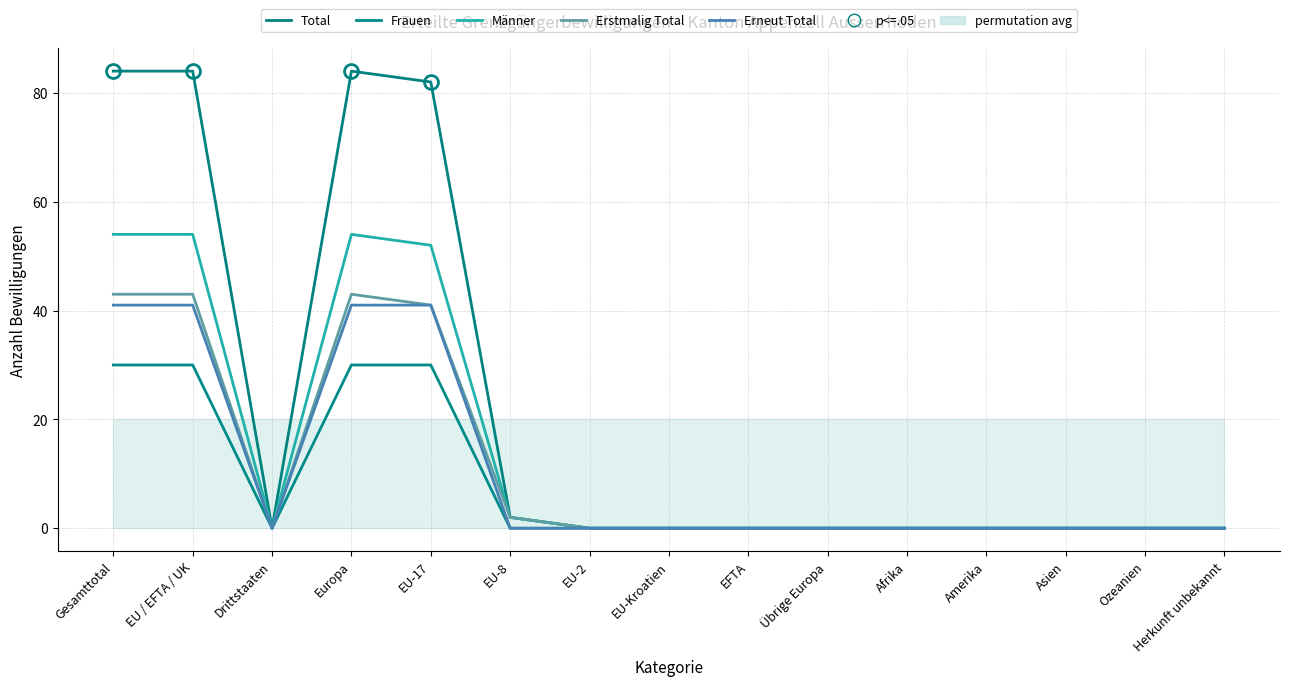

How many values in the Total series exceed 0?

5